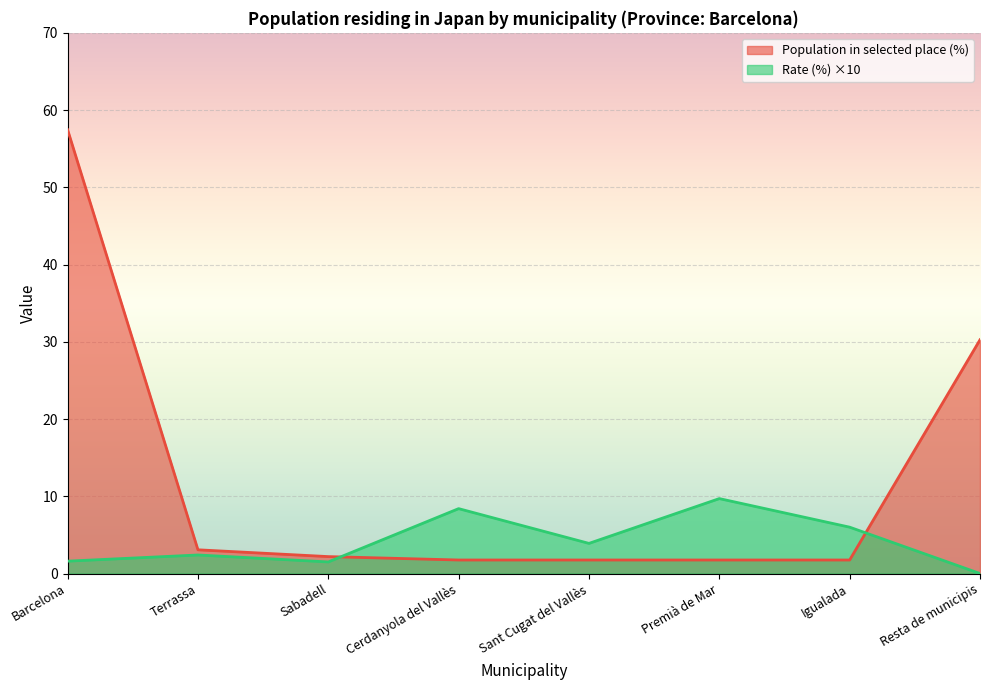

How many data points does each series have?

8